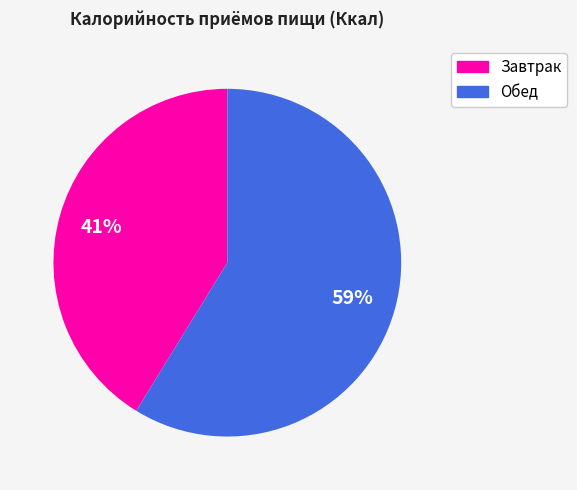

How many slices are in this pie chart?

2